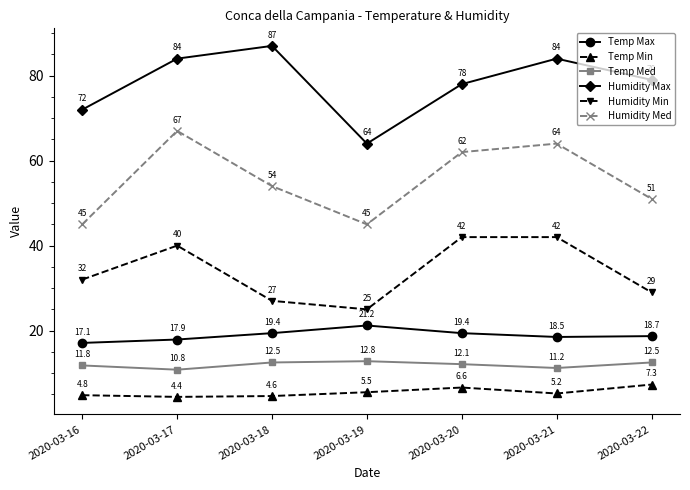

Reading left to right, list all the values displayed in this chart.

Temp Max: 17.1	17.9	19.4	21.2	19.4	18.5	18.7
Temp Min: 4.8	4.4	4.6	5.5	6.6	5.2	7.3
Temp Med: 11.8	10.8	12.5	12.8	12.1	11.2	12.5
Humidity Max: 72.0	84.0	87.0	64.0	78.0	84.0	79.0
Humidity Min: 32.0	40.0	27.0	25.0	42.0	42.0	29.0
Humidity Med: 45.0	67.0	54.0	45.0	62.0	64.0	51.0